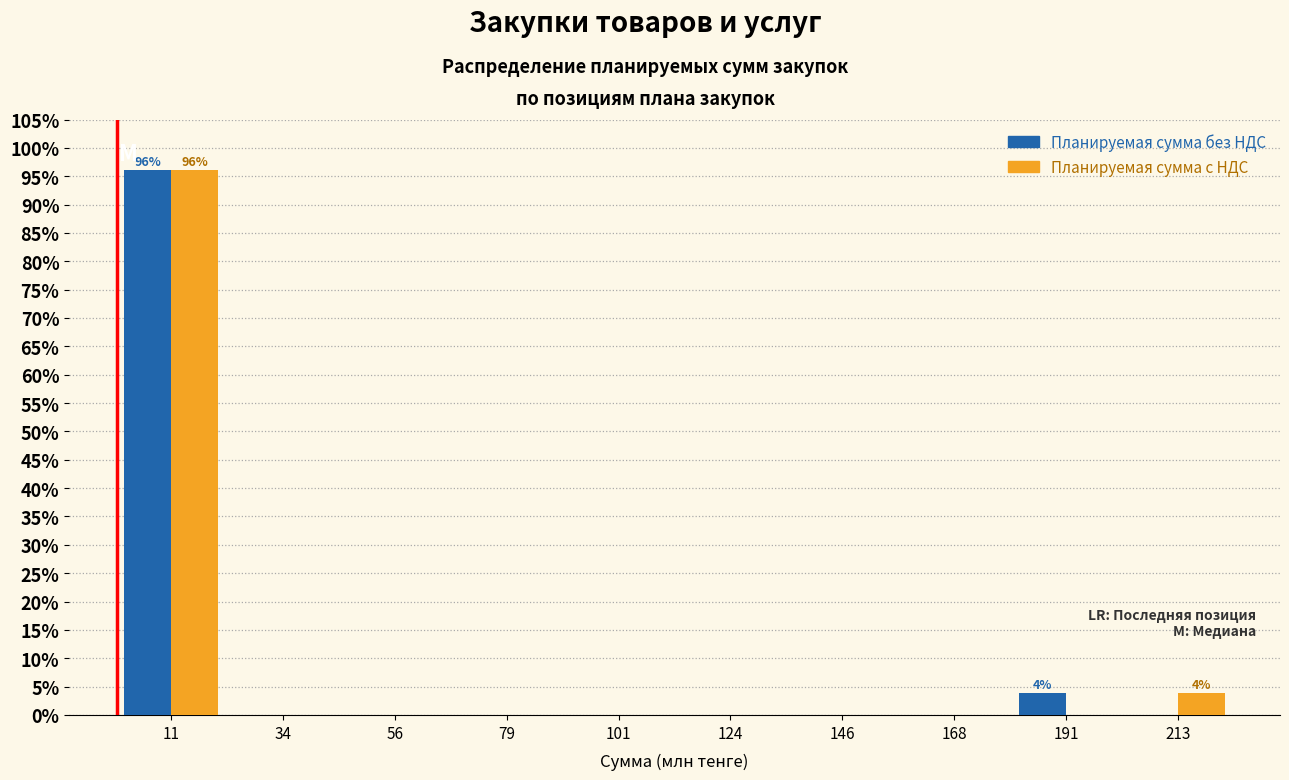

In the Планируемая сумма с НДС series, which range on the x-axis has the tallest bar?

0 to 20